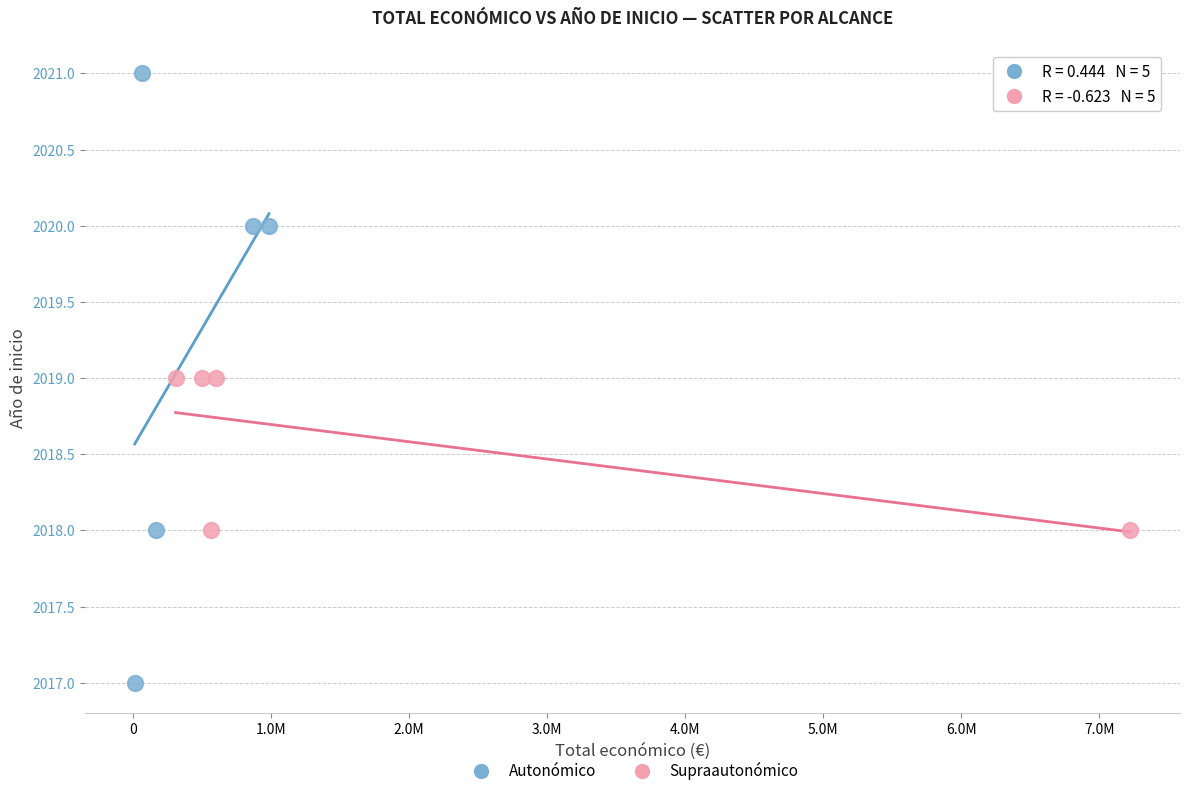

Which series contains the lowest Y value?

Autonómico